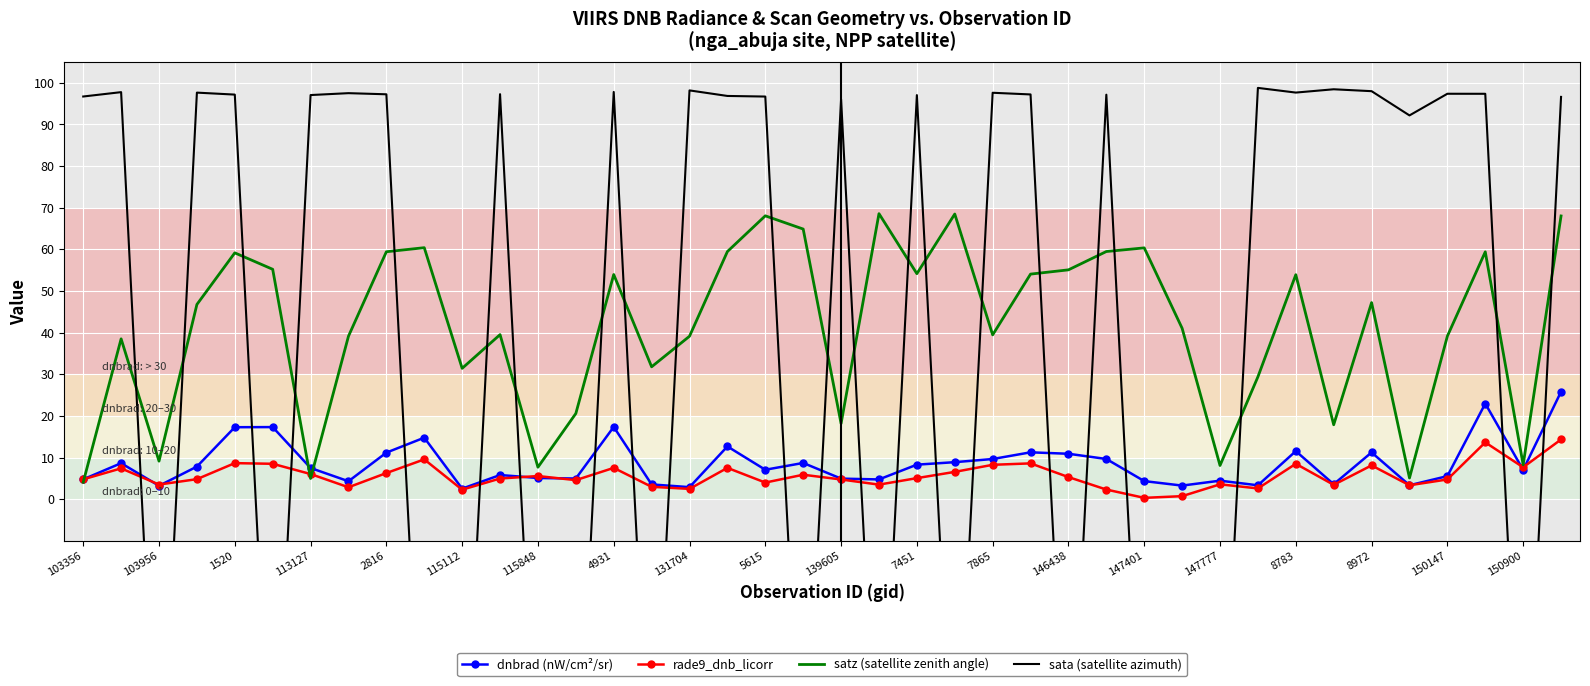

What is the difference between the highest and lowest values at 25?

88.6